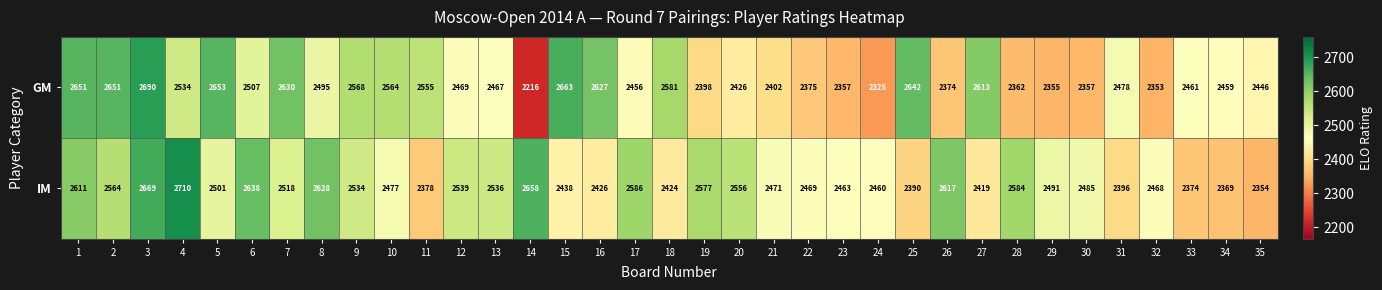

True or false: IM has a value of 2390 at 25.

True